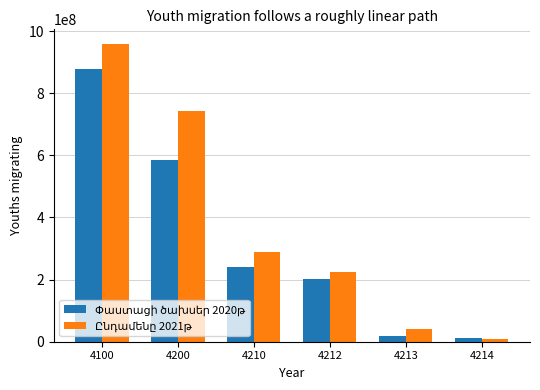

What is the total value across all series at 4212?

425722804.6